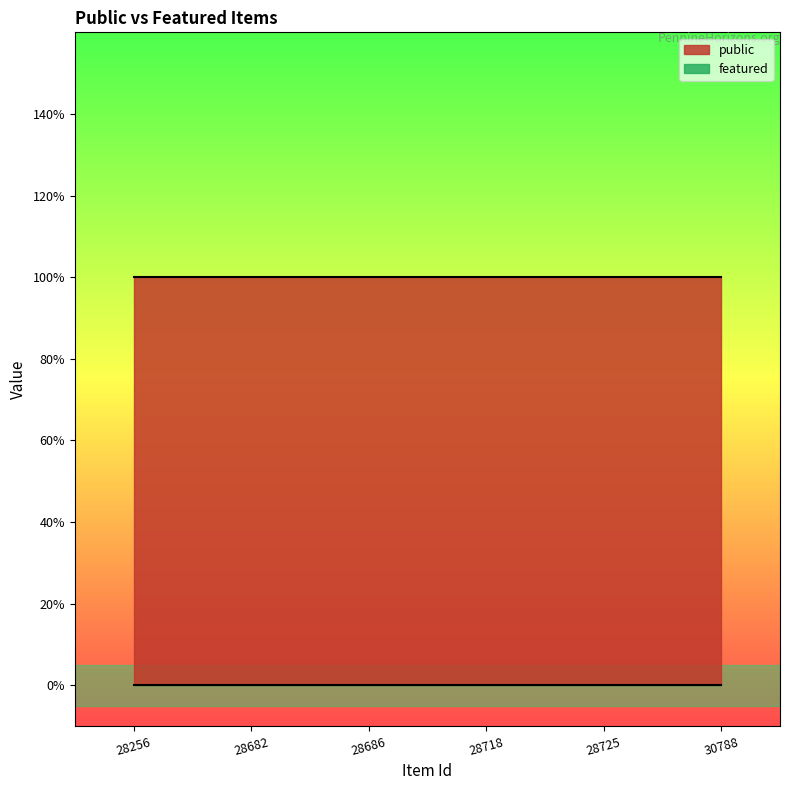

At which category does the chart reach its minimum across all series?

28256